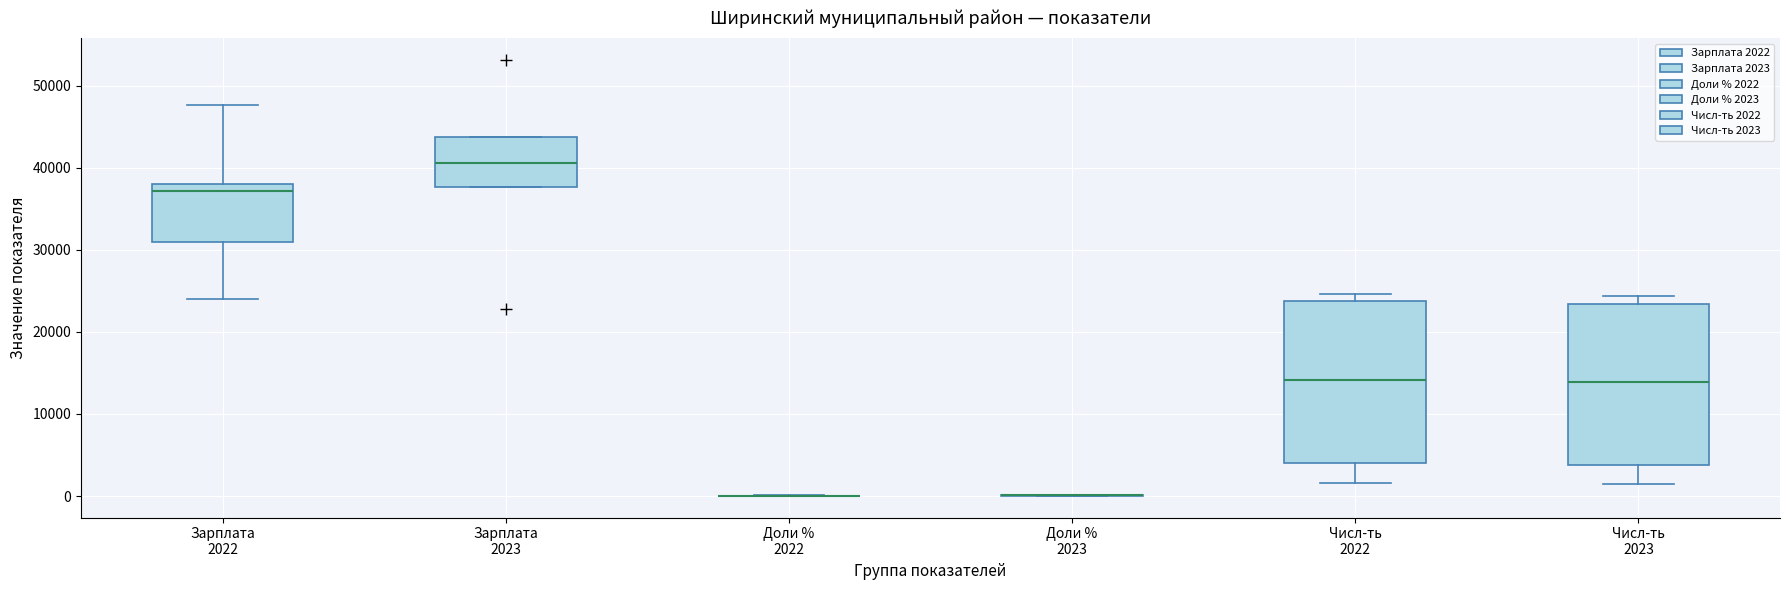

Reading left to right, transcribe this box plot: for each box, give where its median line is, the range the box spans, and where its two whiskers end, as read against the y-axis. The values are not printed on the chart, so give them approximately, as read against the axis.

Зарплата 2022: median 37000, box 31000 to 38000, whiskers 24000 to 48000
Зарплата 2023: median 41000, box 38000 to 44000, whiskers 38000 to 44000
Доли % 2022: box collapsed to a line at 0, whiskers 0 to 0
Доли % 2023: box collapsed to a line at 0, whiskers 0 to 0
Числ-ть 2022: median 14000, box 4000 to 24000, whiskers 2000 to 25000
Числ-ть 2023: median 14000, box 4000 to 23000, whiskers 1000 to 24000